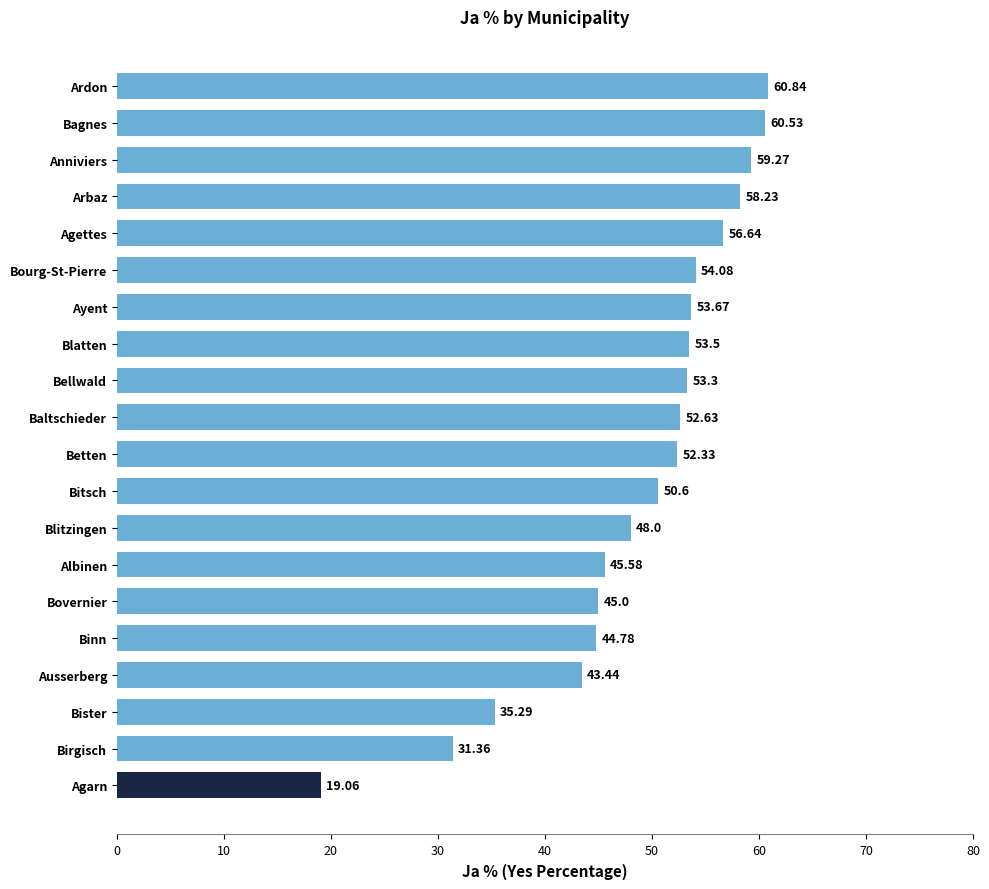

What is the difference between the maximum and minimum values?

41.8